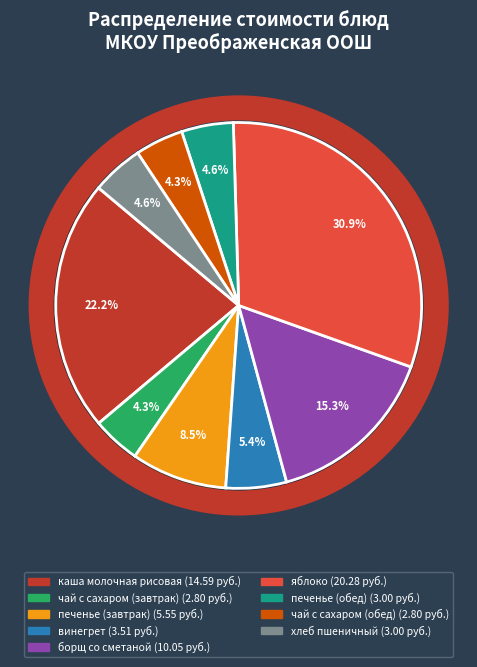

Is the sum of каша молочная рисовая and борщ со сметаной greater than half?

No